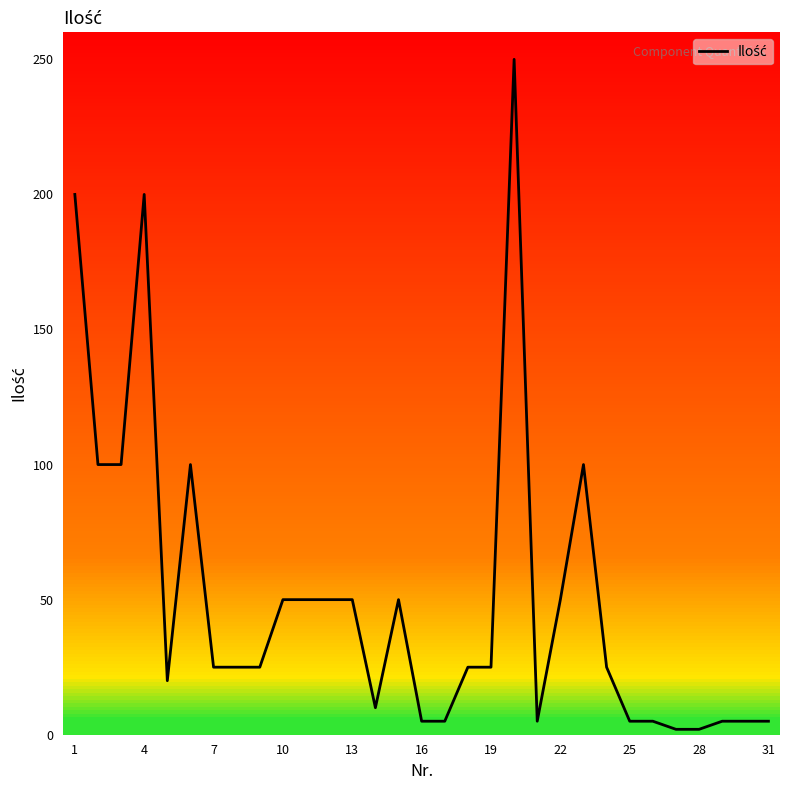

What is the greatest value displayed?

250